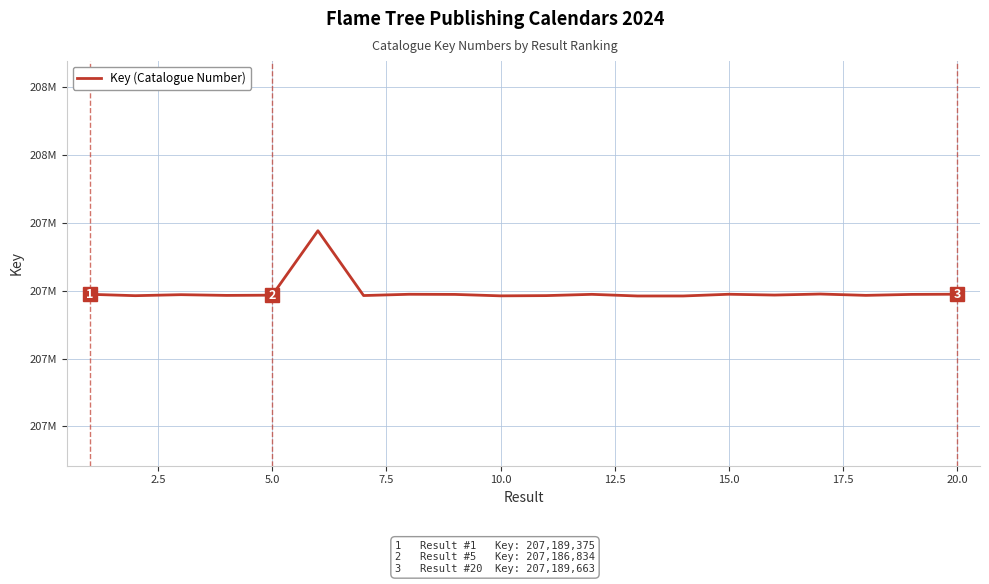

Does the chart have visible grid lines?

Yes